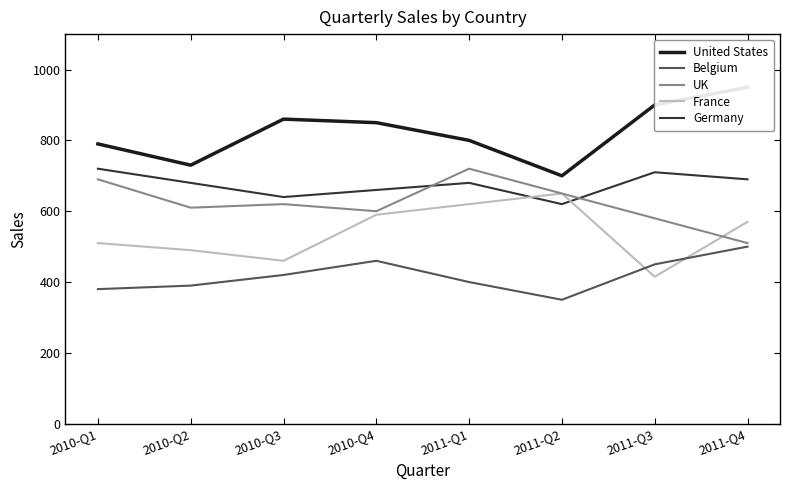

What is the smallest value displayed?

350